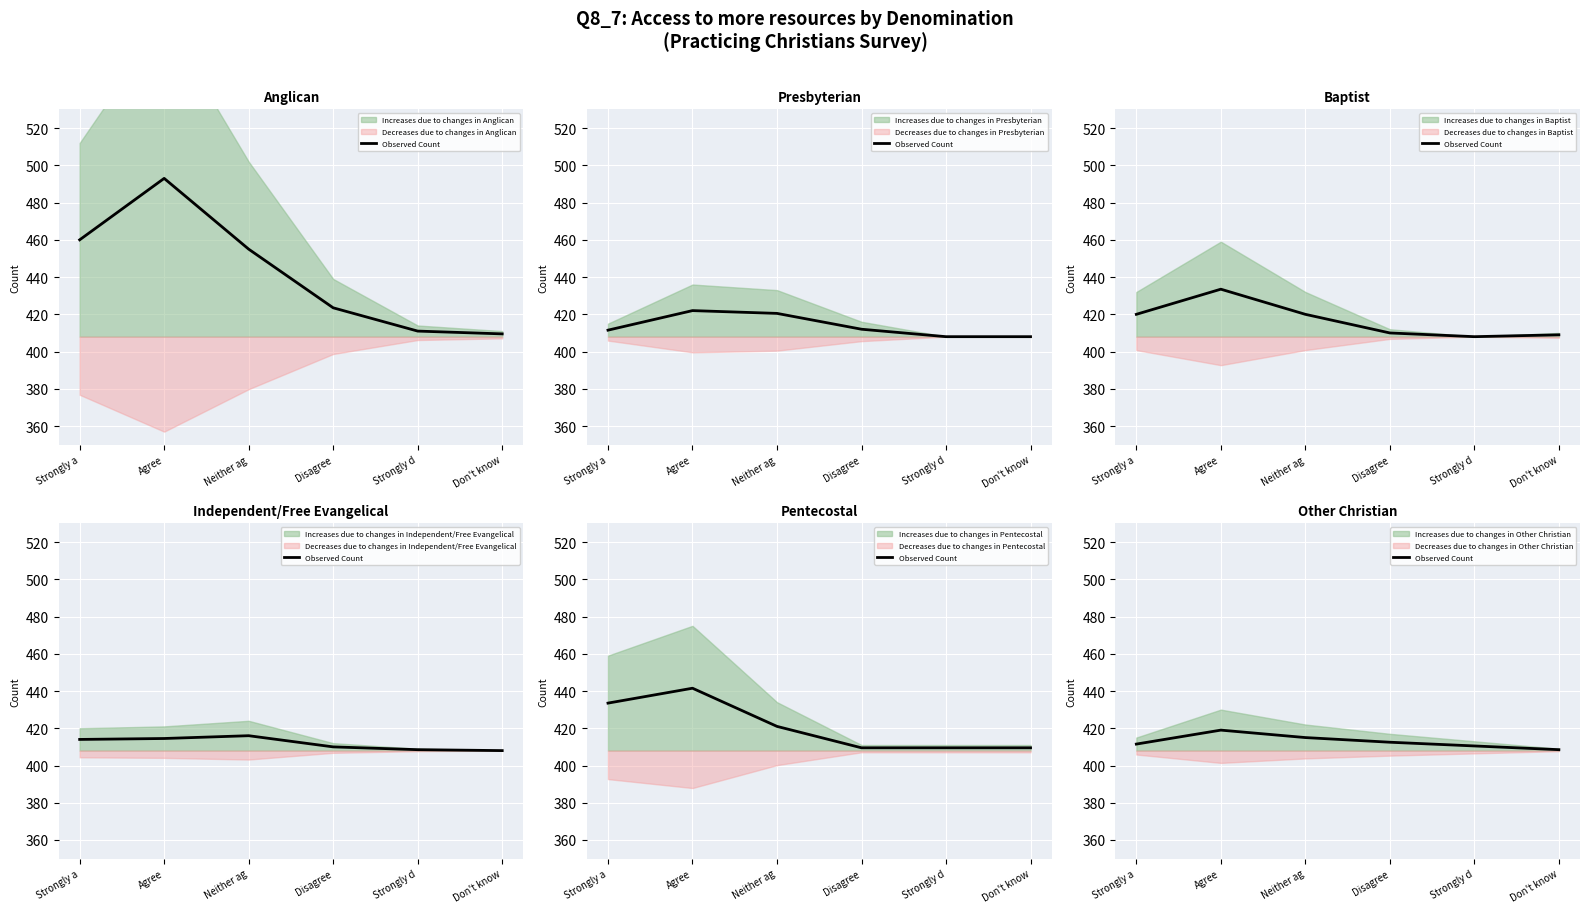

The value at Disagree is 412.5. True or false?

True